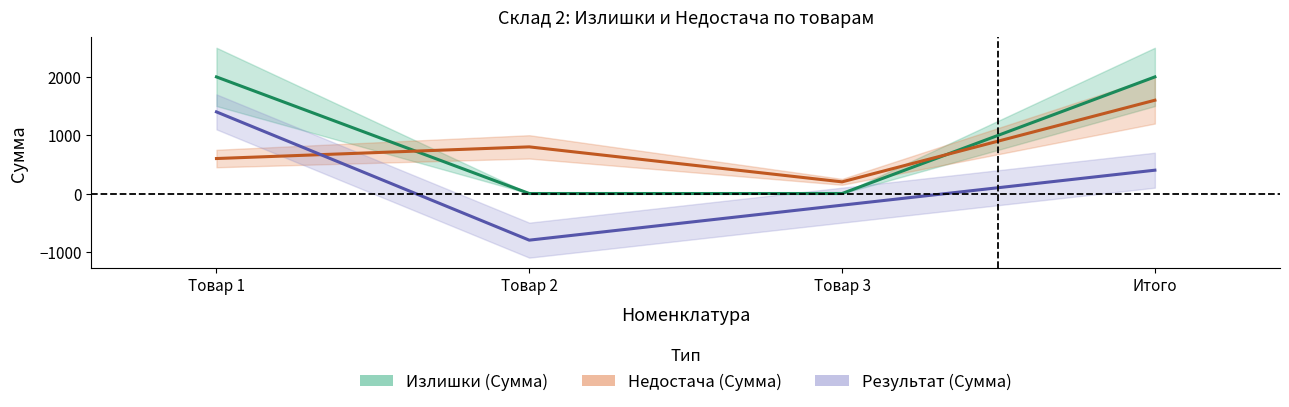

What is the average value of the Результат (Сумма) series?

200